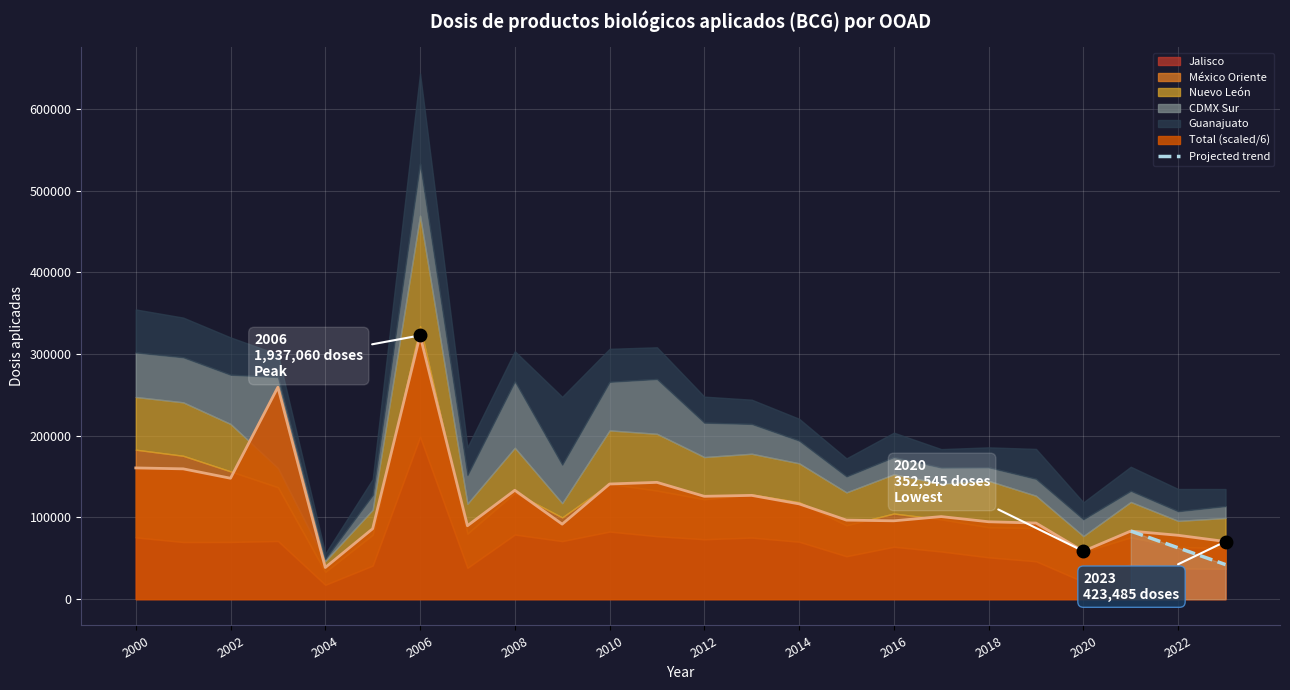

What is the maximum value for Total (scaled/6)?

322843.3